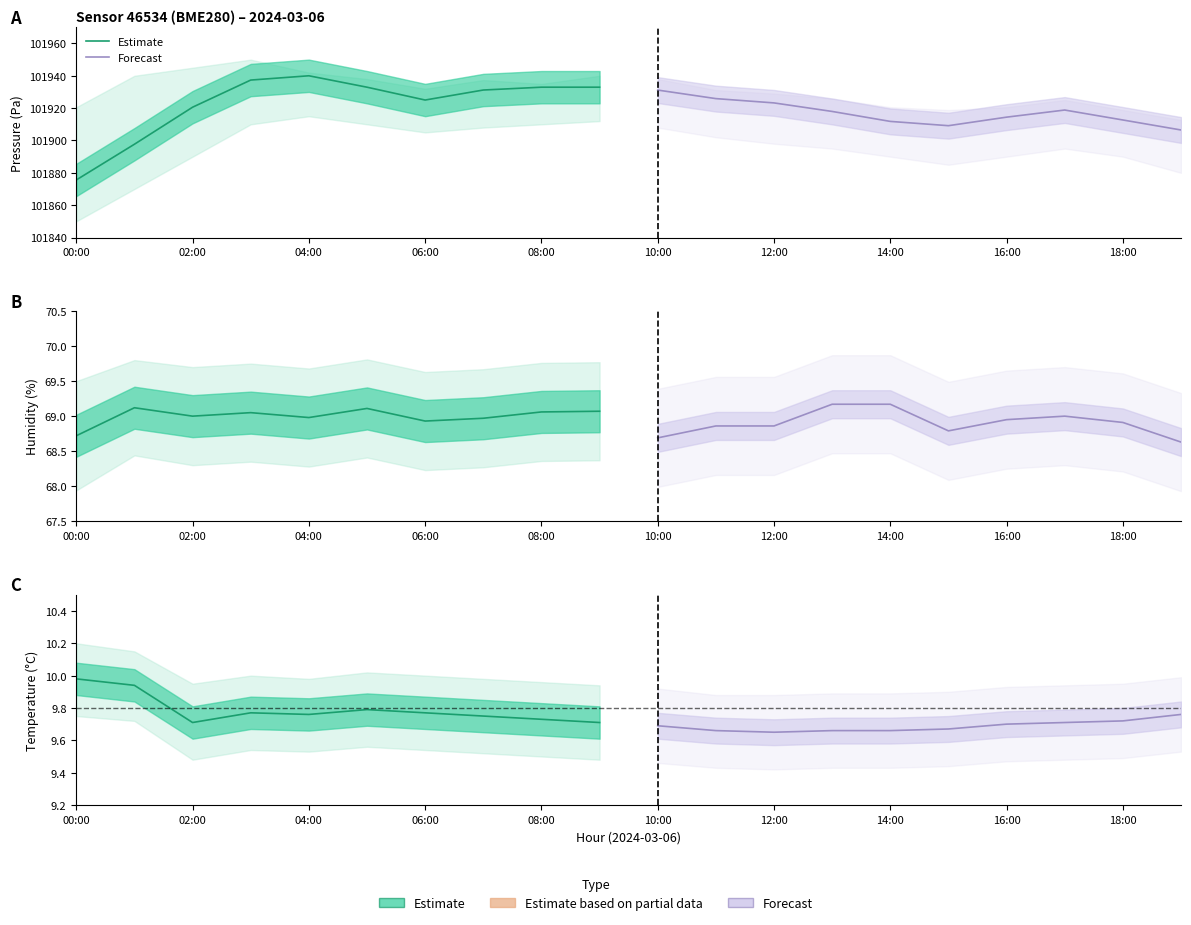

Rank the series by their maximum value, from highest to lowest.

Estimate, Forecast